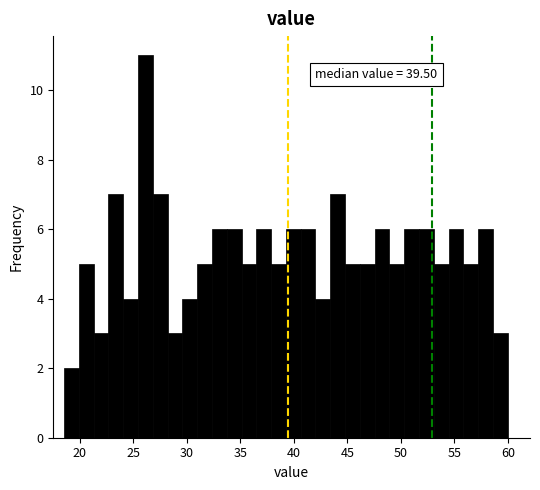

Read against the x-axis, roughly where is the centre of the tallest bar?

26.0